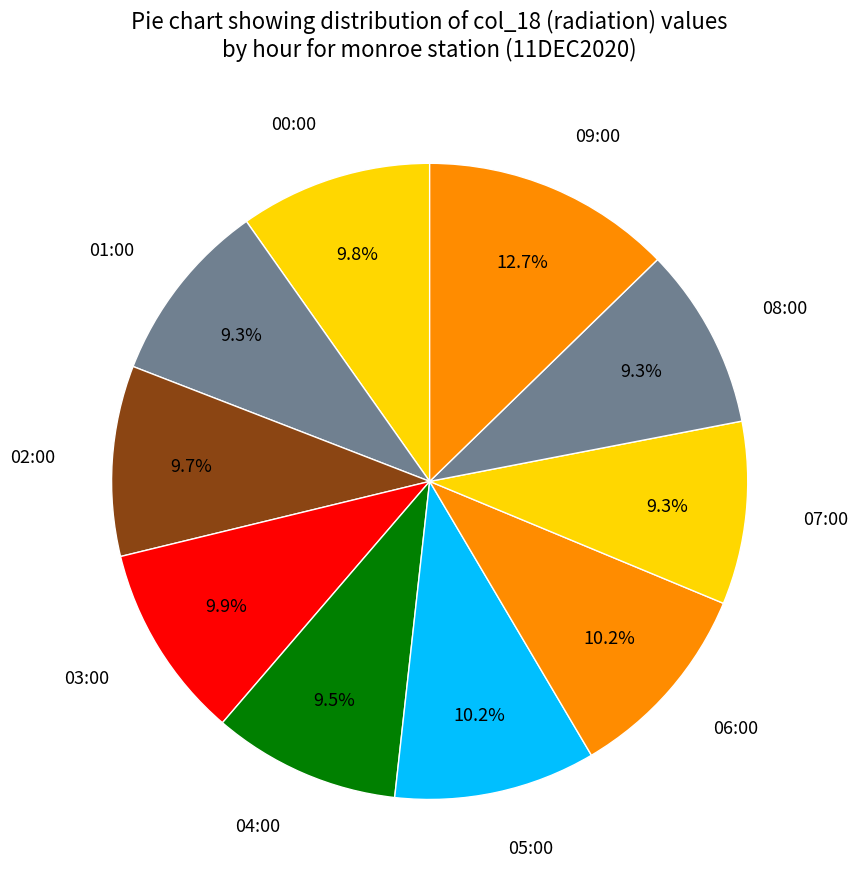

To the nearest percent, what percentage of the pie is 07?

9%